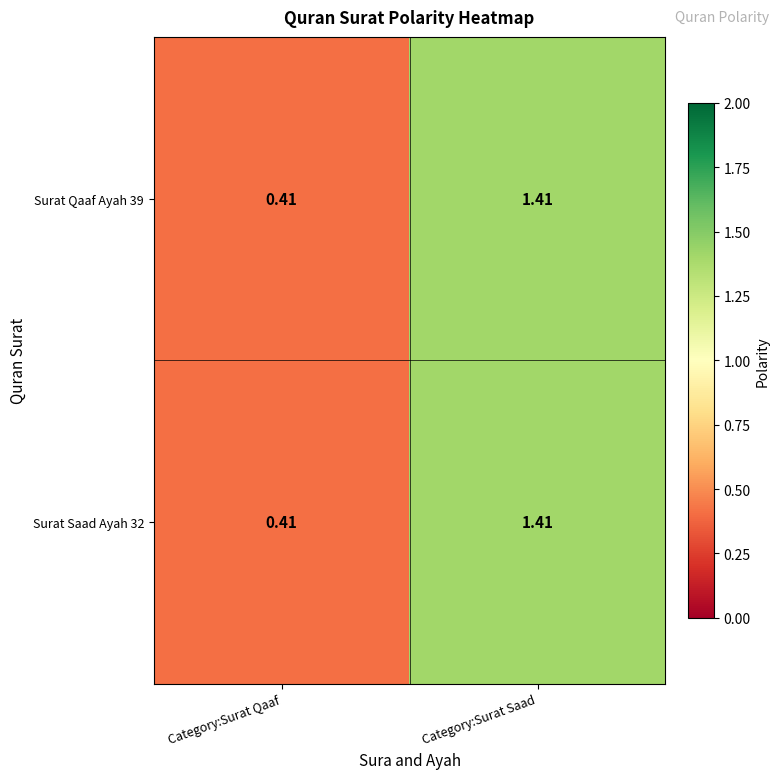

Rank the categories by Surat Saad Ayah 32 value from lowest to highest.

Category:Surat Qaaf, Category:Surat Saad